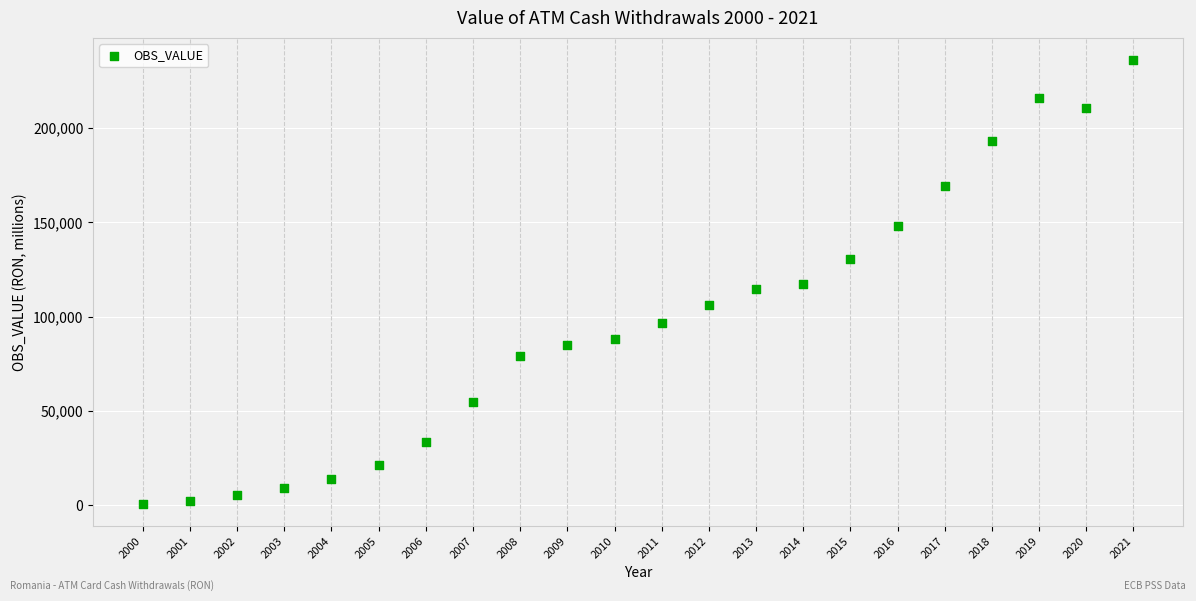

What is the range of X values (max minus min)?

21.0